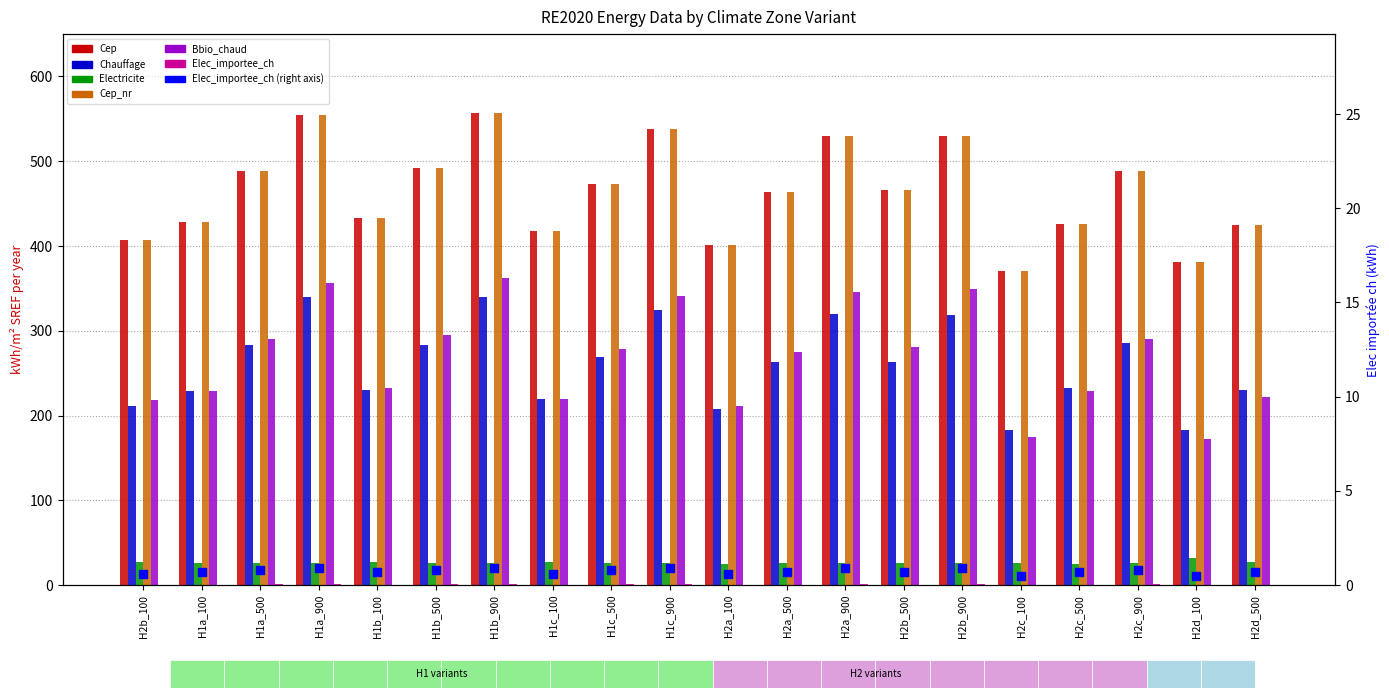

Which series has the widest spread of Y values?

Bbio_chaud